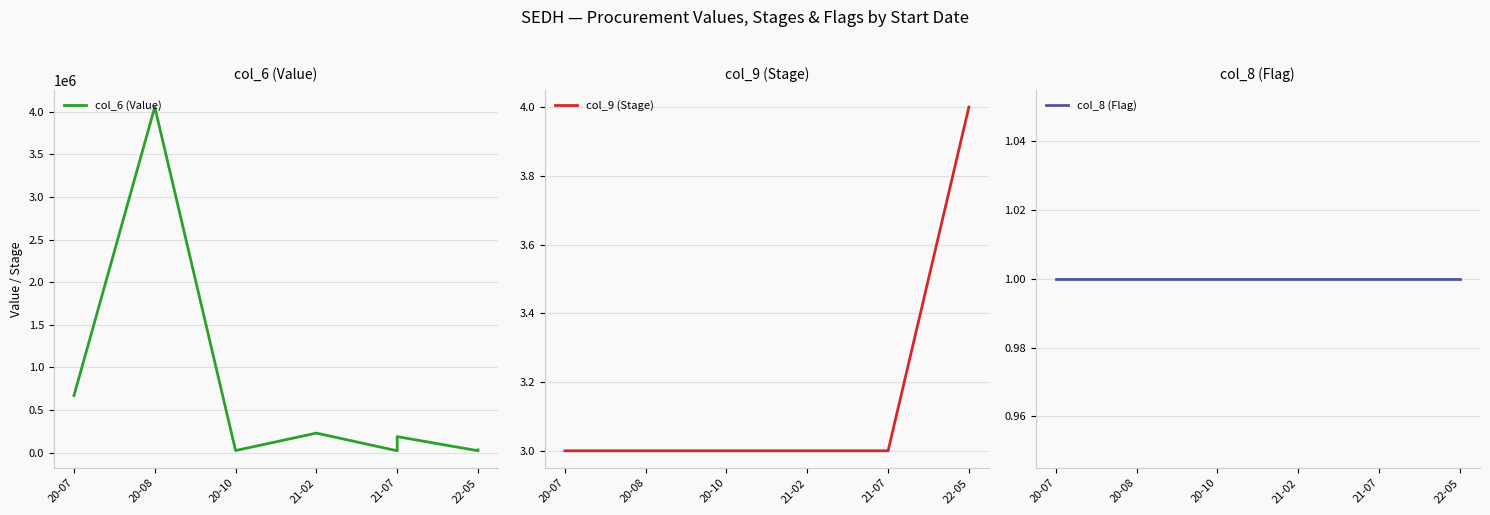

What is the total value across all series at 21-07?

21248